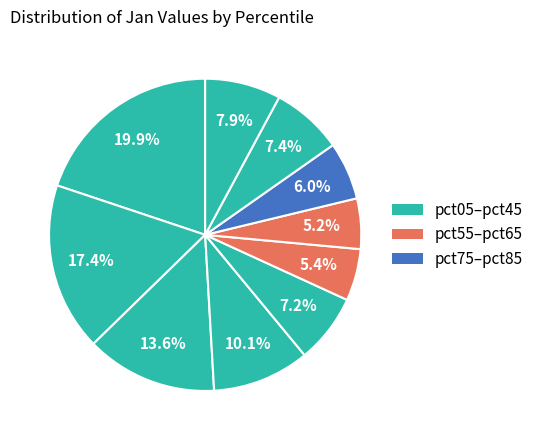

How many slices are in this pie chart?

10